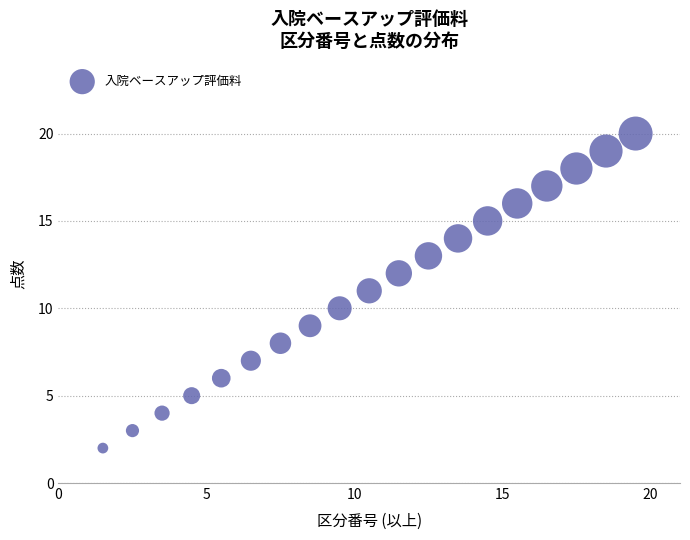

What is the range of Y values (max minus min)?

18